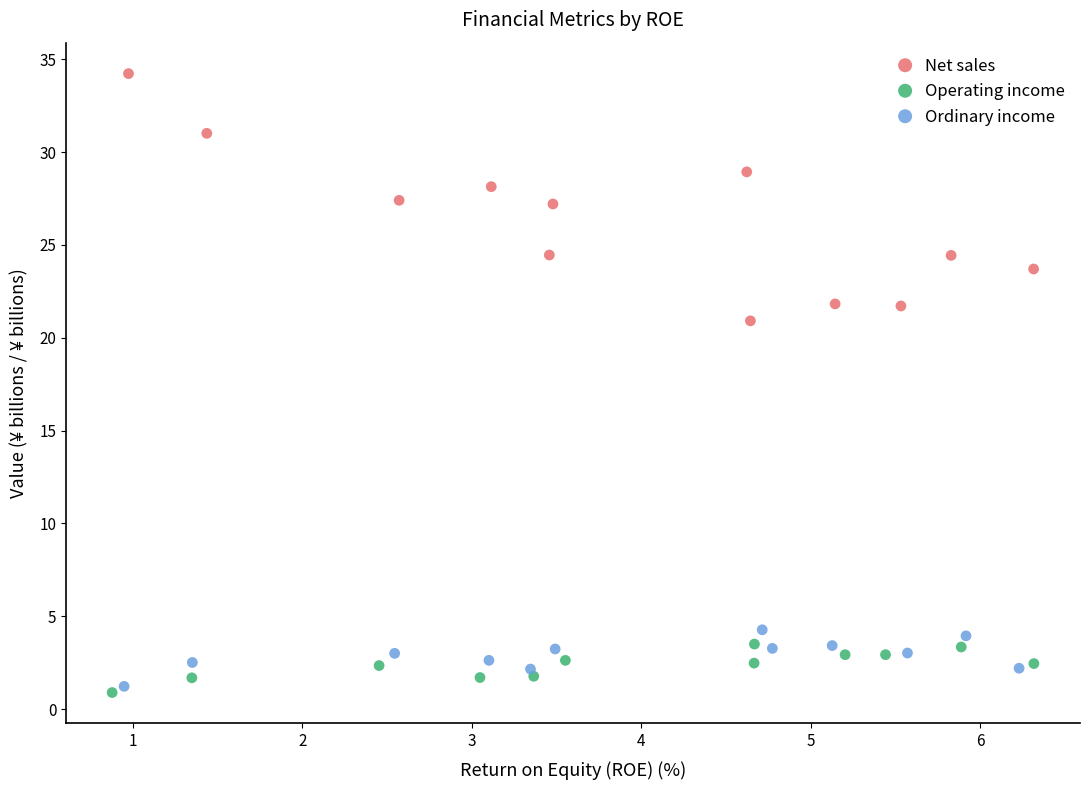

Which series has the largest Y range (max minus min)?

Net sales